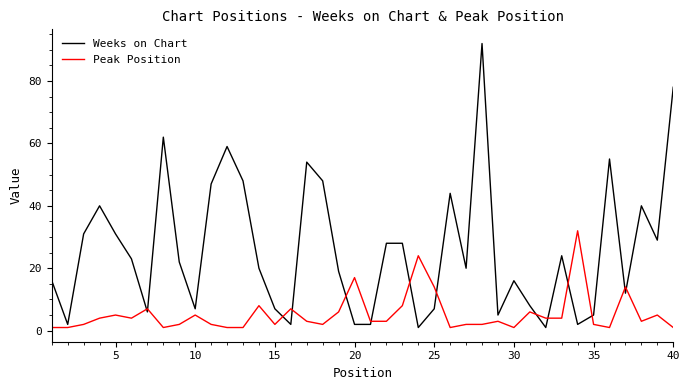

Which series has the largest range (max minus min)?

Weeks on Chart